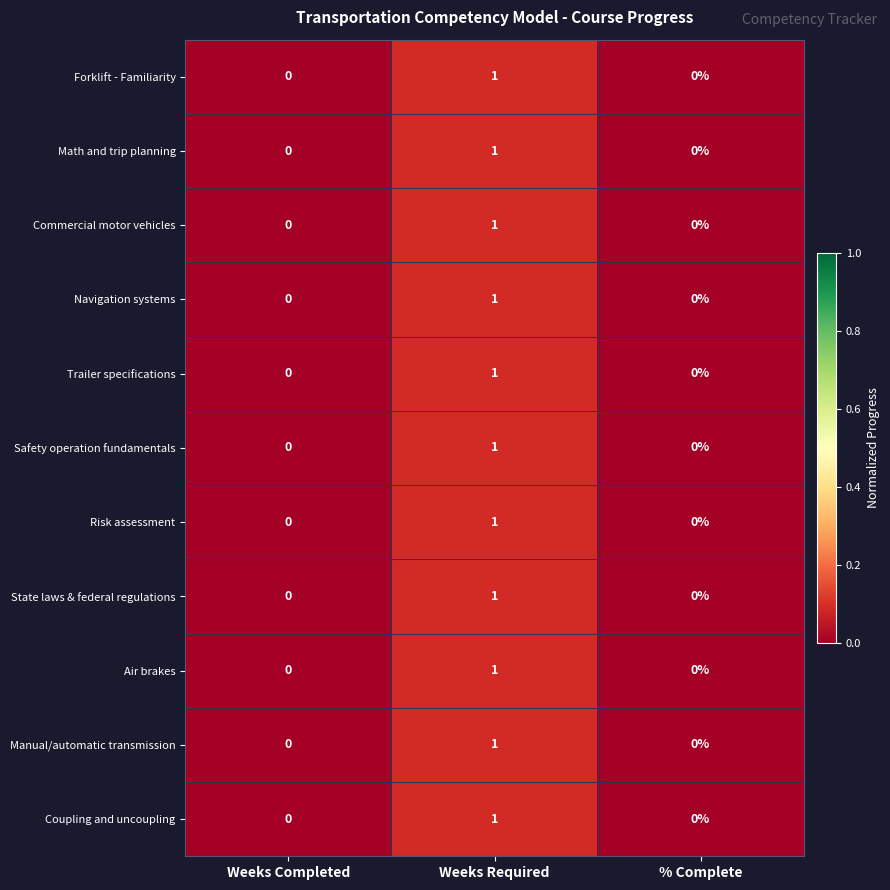

At which category does the chart reach its peak across all series?

Weeks Required